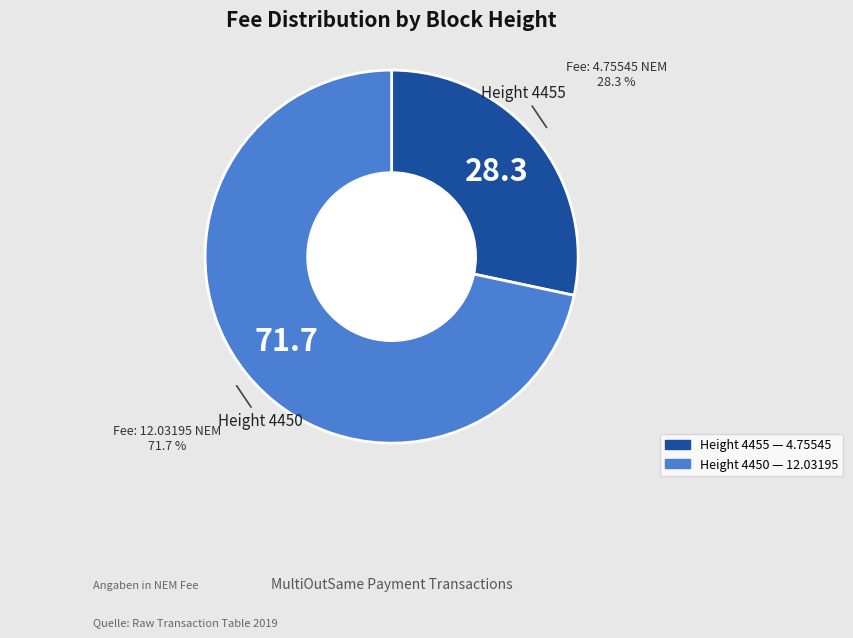

Is there a majority slice in this chart?

Yes